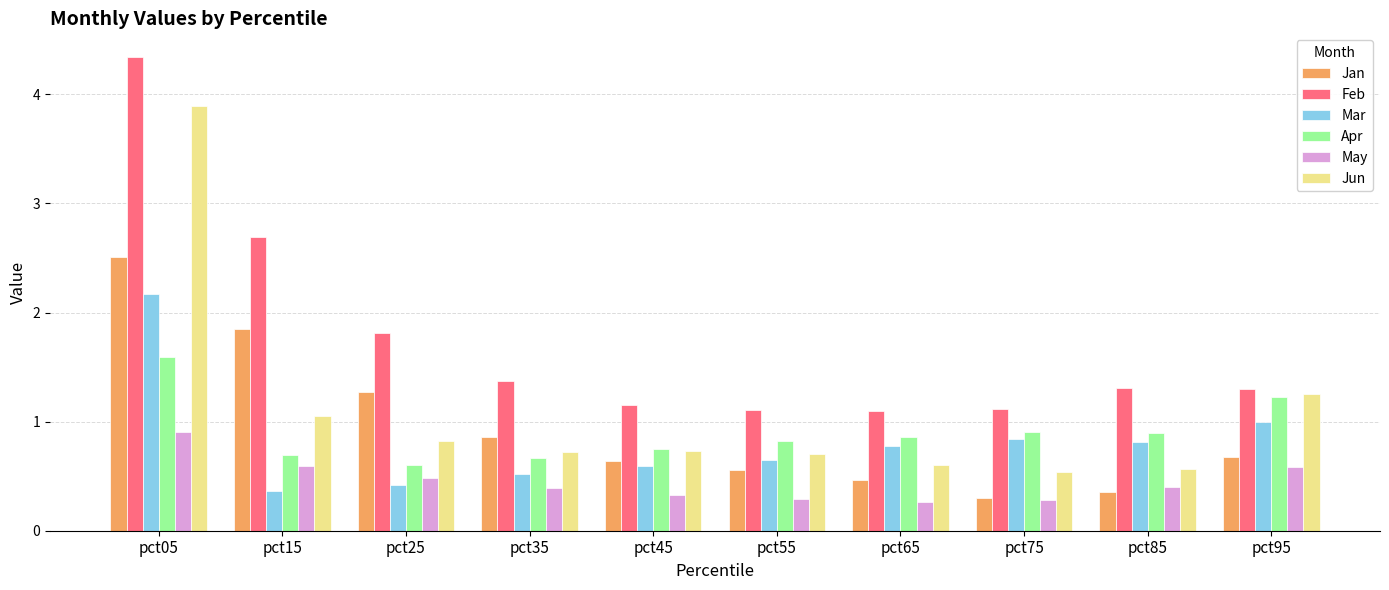

Which category has the highest value across all series?

pct05